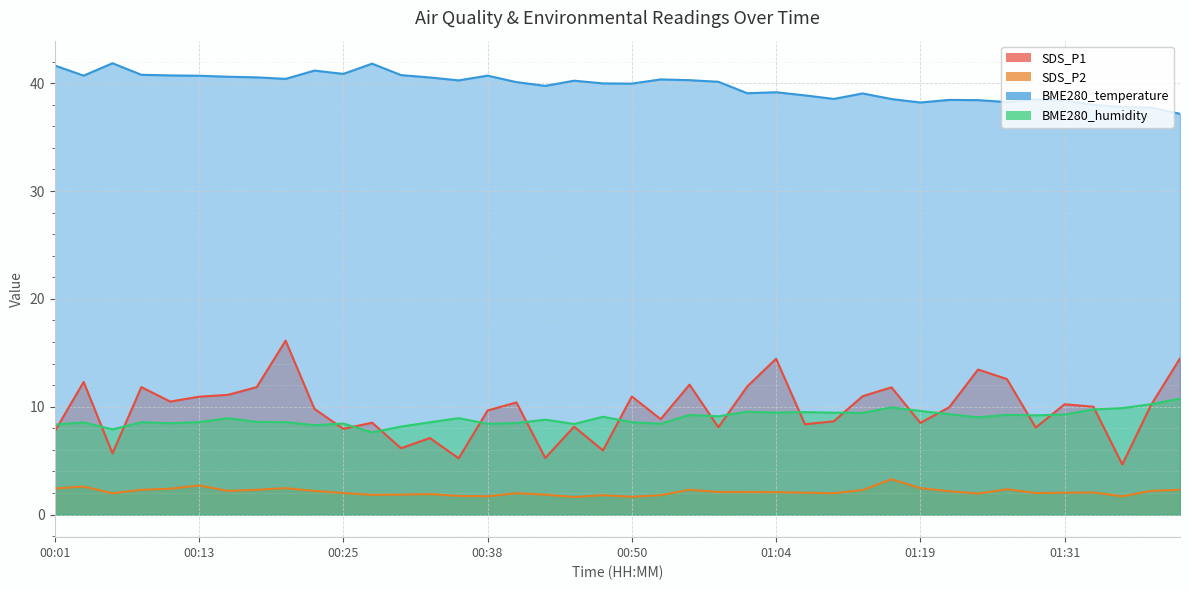

Is the value of SDS_P2 at 00:30 greater than the value of BME280_temperature at 00:48?

No